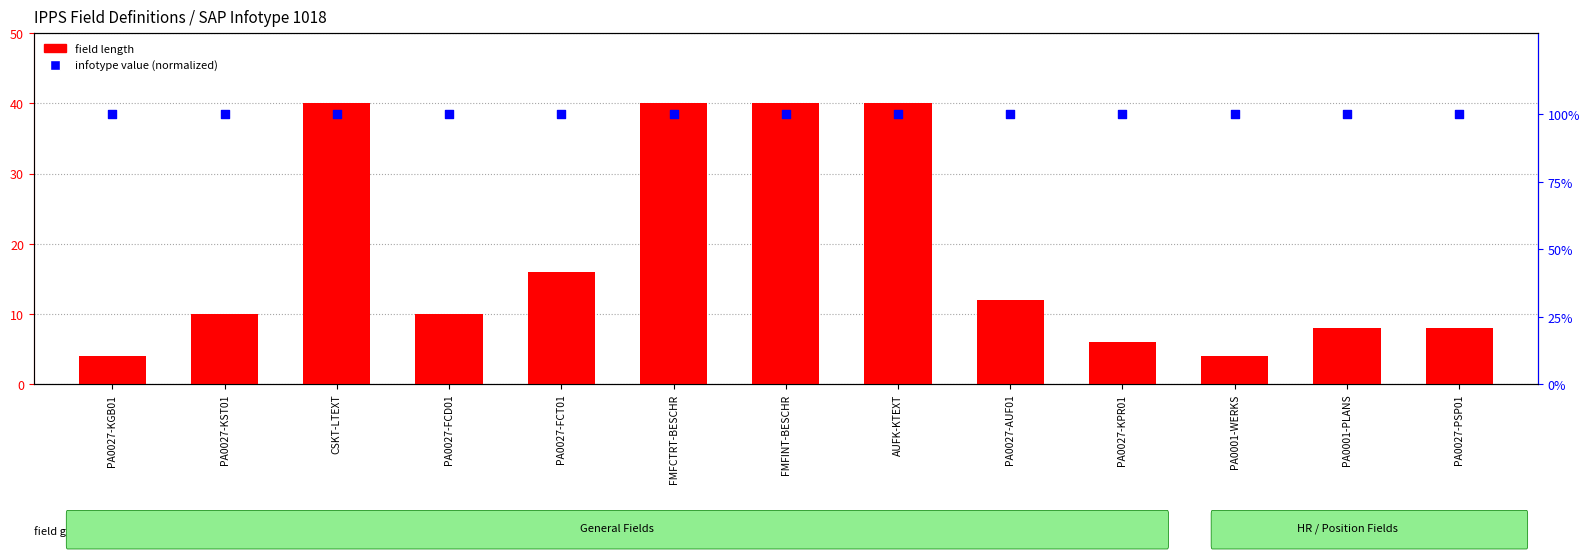

Which series has the largest Y range (max minus min)?

field length